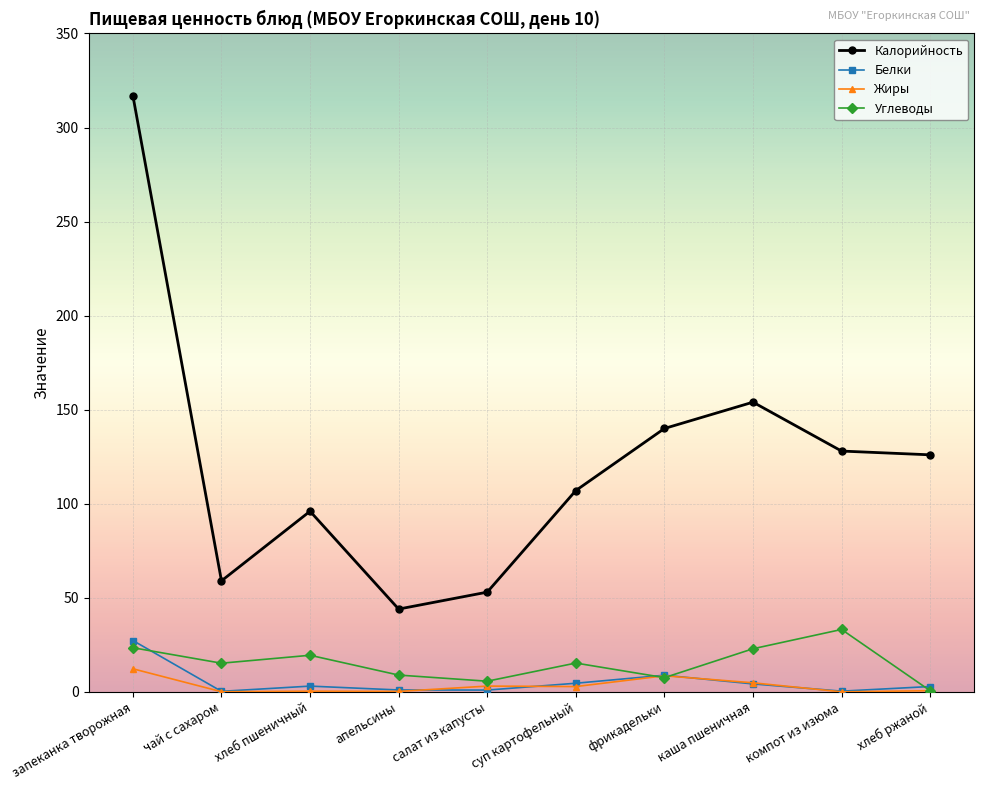

How many lines are shown in the chart?

4